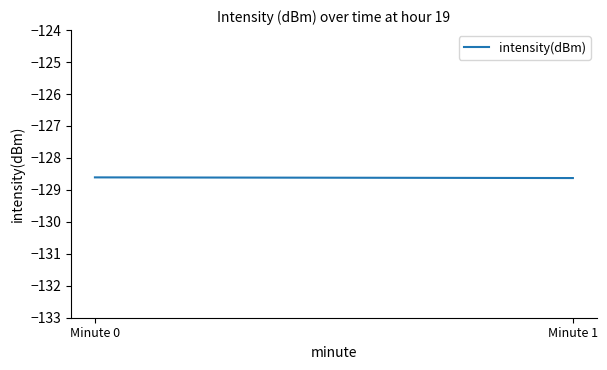

What is the value of the 1st point from the left?

-128.6